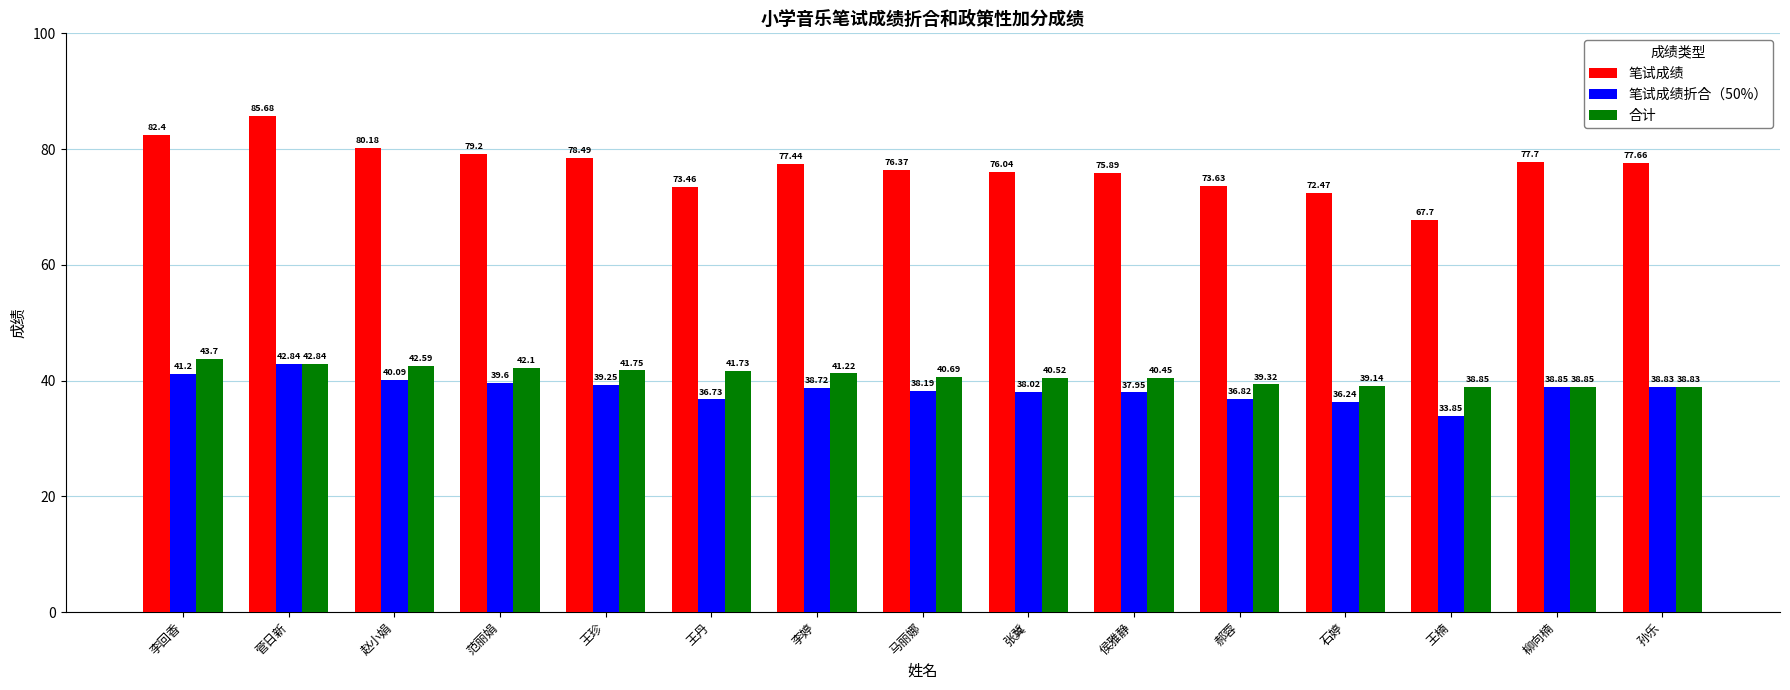

What is the average value of the 合计 series?

40.8